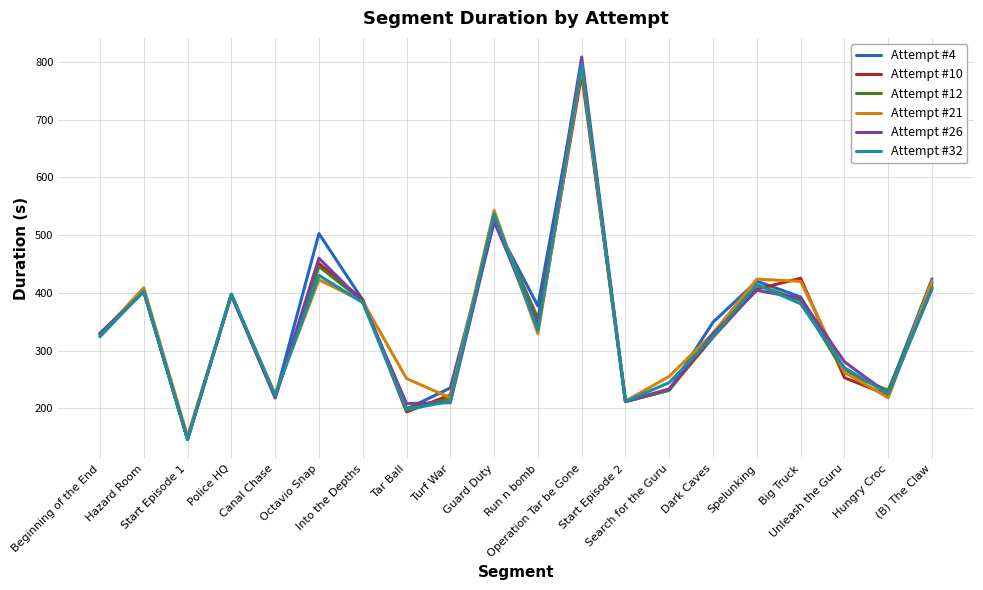

What are all the series names shown in the legend?

Attempt #4, Attempt #10, Attempt #12, Attempt #21, Attempt #26, Attempt #32